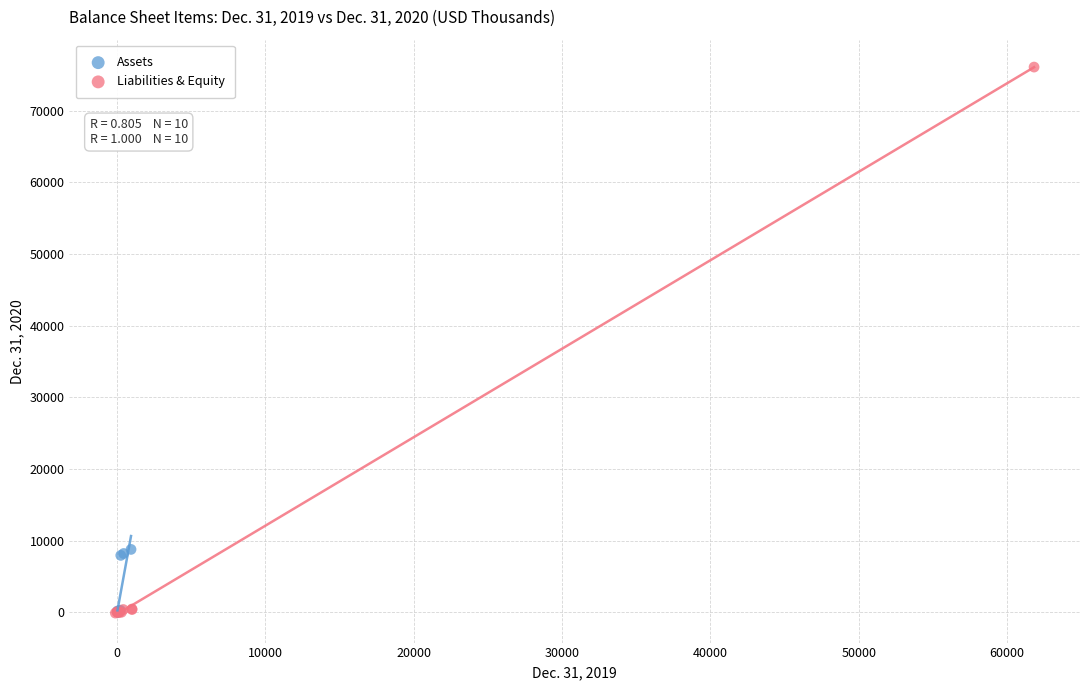

Which series contains the highest Y value?

Liabilities & Equity